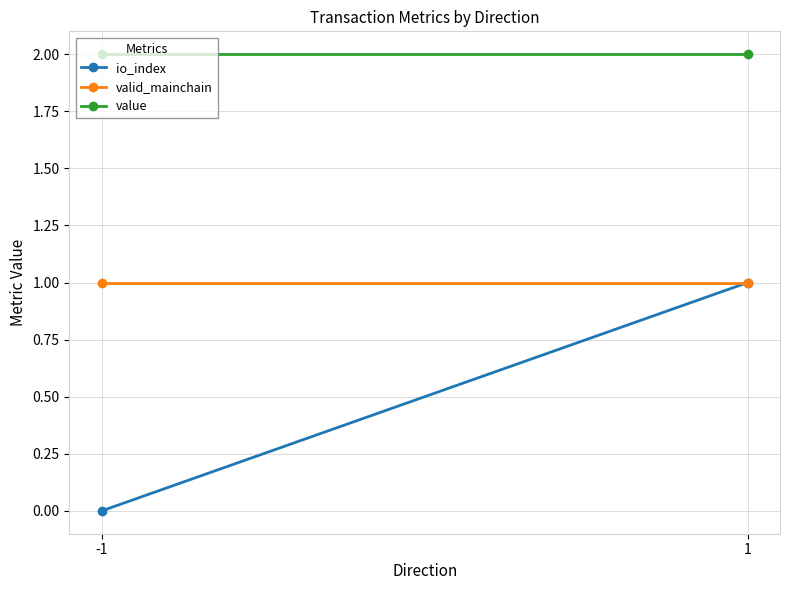

Reading left to right, extract all data points from this chart.

io_index: -1=0.0	1=1.0
valid_mainchain: -1=1.0	1=1.0
value: -1=2.0	1=2.0